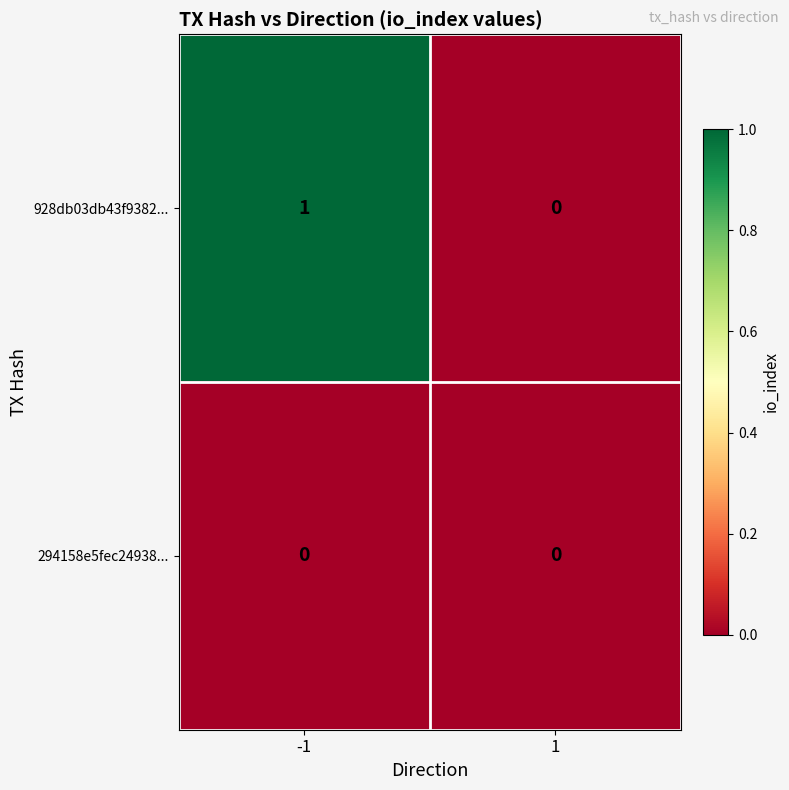

Is the value of 294158e5fec24938... at -1 greater than the value of 928db03db43f9382... at -1?

No